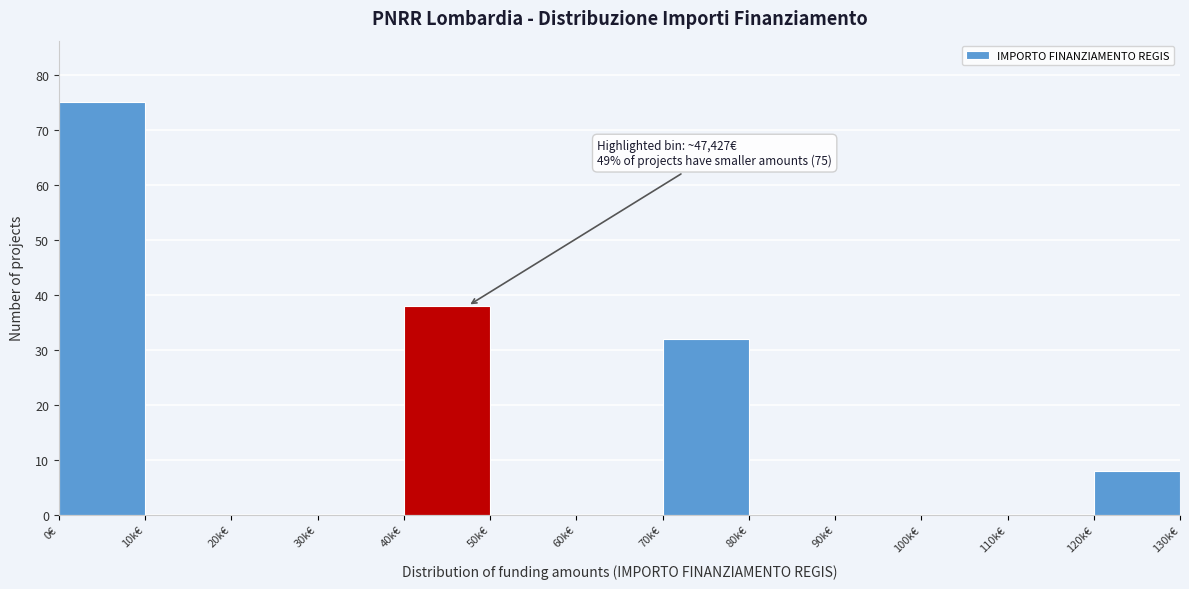

Reading right to left, extract all data points from this chart.

120k€=8	110k€=0	100k€=0	90k€=0	80k€=0	70k€=32	60k€=0	50k€=0	40k€=38	30k€=0	20k€=0	10k€=0	0€=75